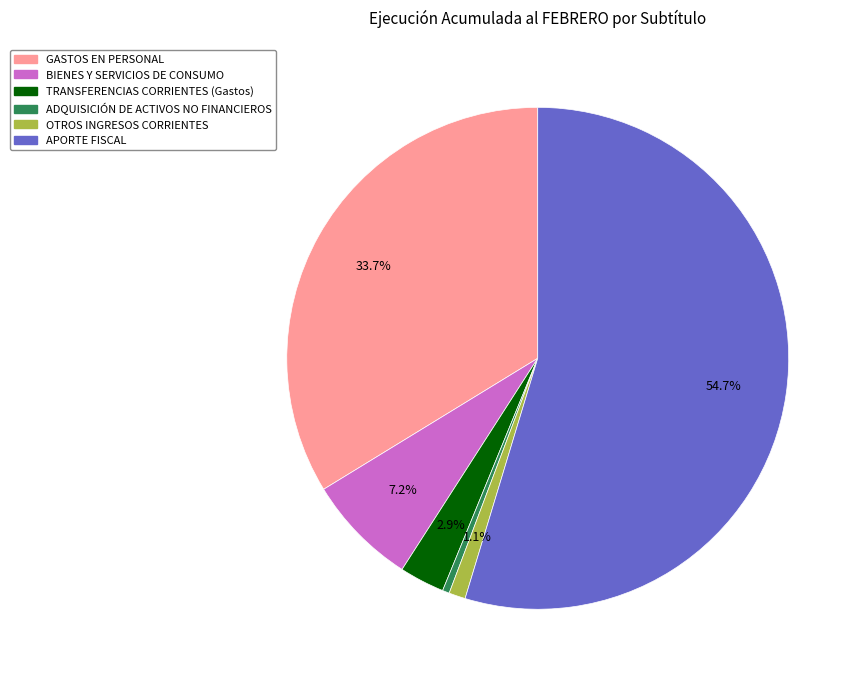

Between BIENES Y SERVICIOS DE CONSUMO and APORTE FISCAL, which is larger?

APORTE FISCAL